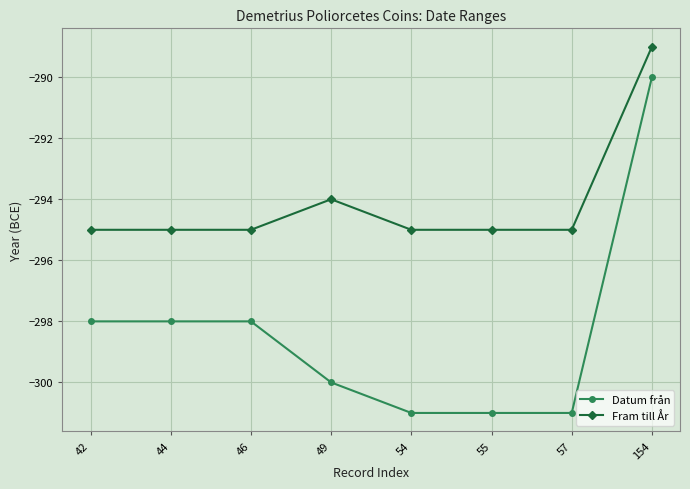

Reading left to right, extract all data points from this chart.

Datum från: -298	-298	-298	-300	-301	-301	-301	-290
Fram till År: -295	-295	-295	-294	-295	-295	-295	-289